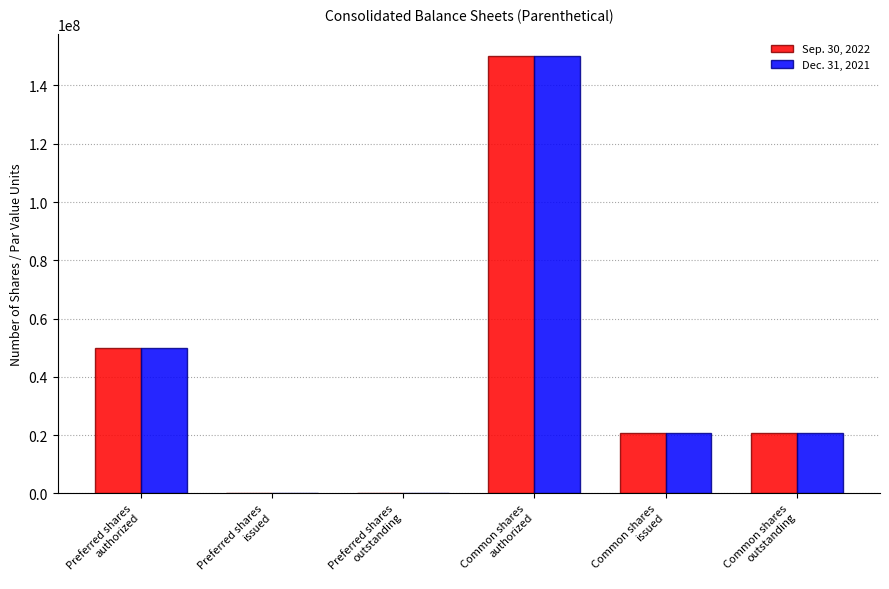

Reading right to left, list all the values displayed in this chart.

Sep. 30, 2022: 20708024	20708024	150000000	0	0	50000000
Dec. 31, 2021: 20684723	20684723	150000000	0	0	50000000